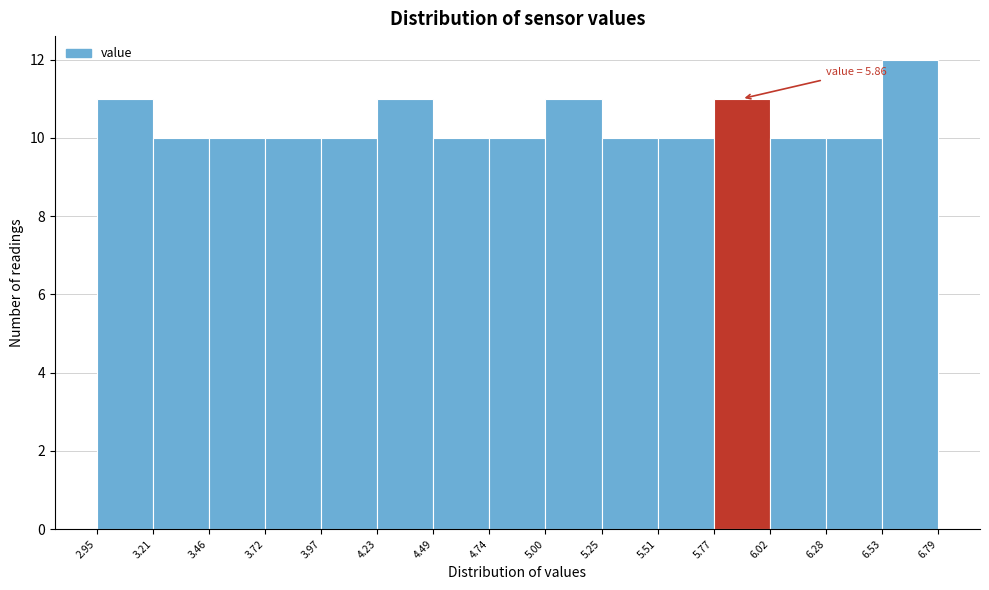

Over which range of the x-axis is the bar tallest?

6.53 to 6.79